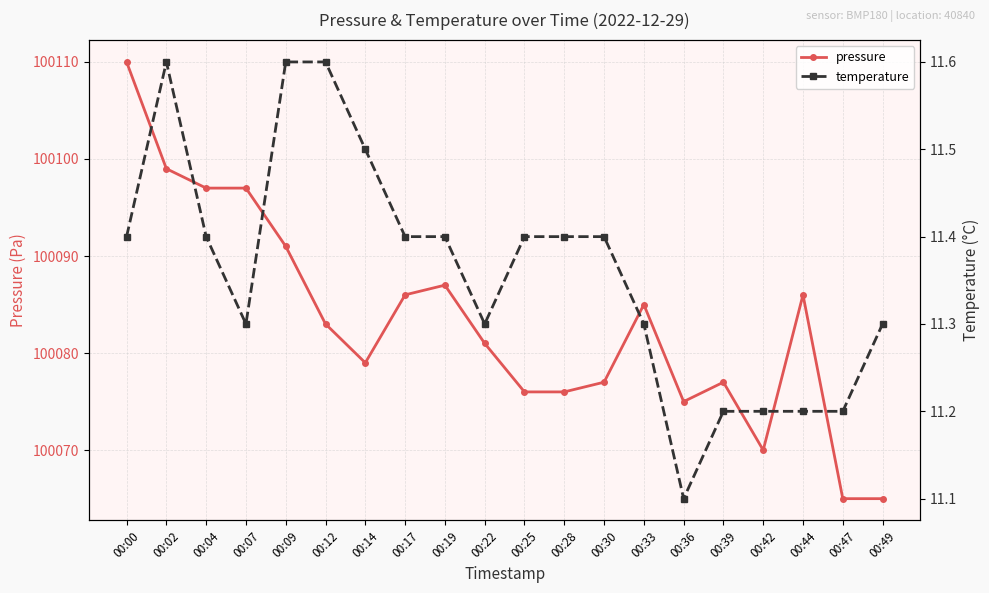

Rank the series by their average value, from highest to lowest.

pressure, temperature